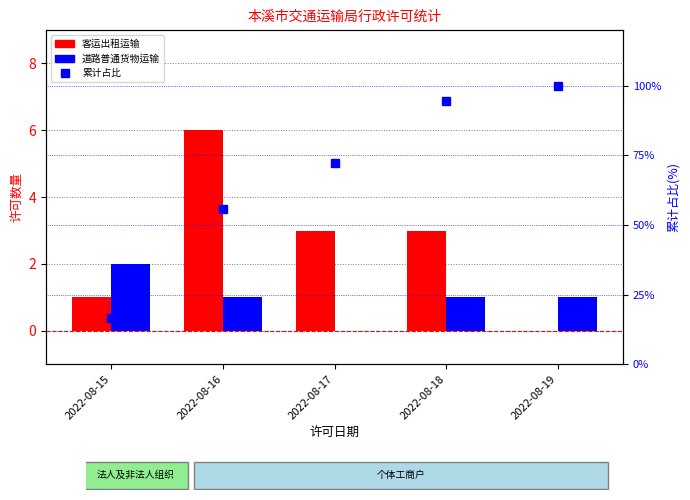

Which series has the widest spread of values?

累计占比